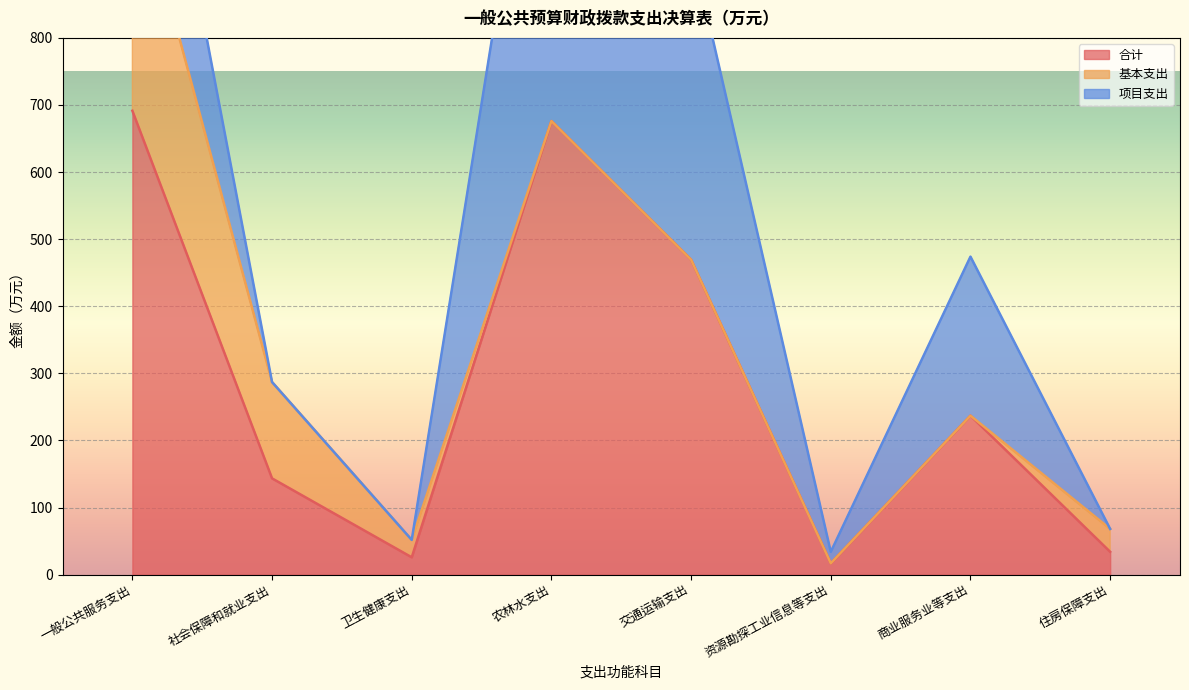

Reading left to right, list all the values displayed in this chart.

合计: 一般公共服务支出=691.4	社会保障和就业支出=143.5	卫生健康支出=25.9	农林水支出=676.1	交通运输支出=469.4	资源勘探工业信息等支出=17.0	商业服务业等支出=237.0	住房保障支出=34.1
基本支出: 一般公共服务支出=368.4	社会保障和就业支出=143.5	卫生健康支出=25.9	农林水支出=0.0	交通运输支出=0.0	资源勘探工业信息等支出=0.0	商业服务业等支出=0.0	住房保障支出=34.1
项目支出: 一般公共服务支出=323.1	社会保障和就业支出=0.0	卫生健康支出=0.0	农林水支出=676.1	交通运输支出=469.4	资源勘探工业信息等支出=17.0	商业服务业等支出=237.0	住房保障支出=0.0